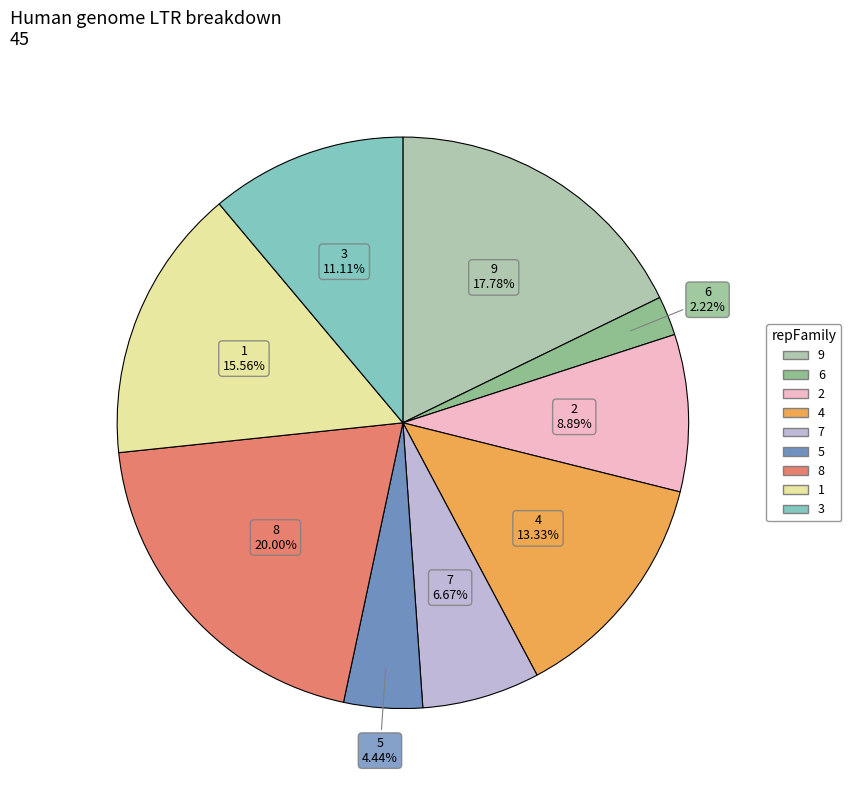

To the nearest percent, what portion does 7 represent?

7%